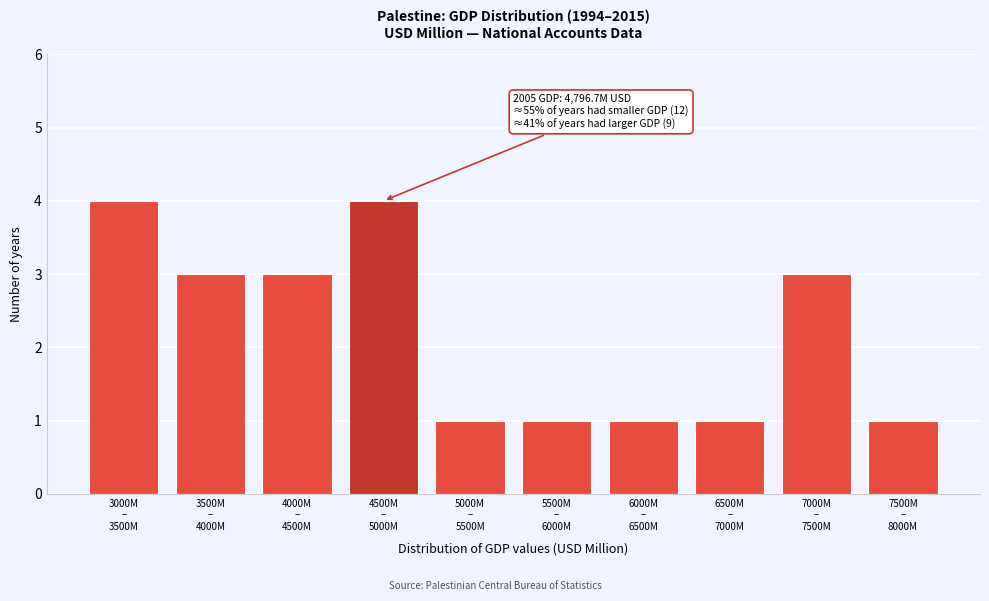

Reading right to left, what are all the values shown in this chart?

1	3	1	1	1	1	4	3	3	4